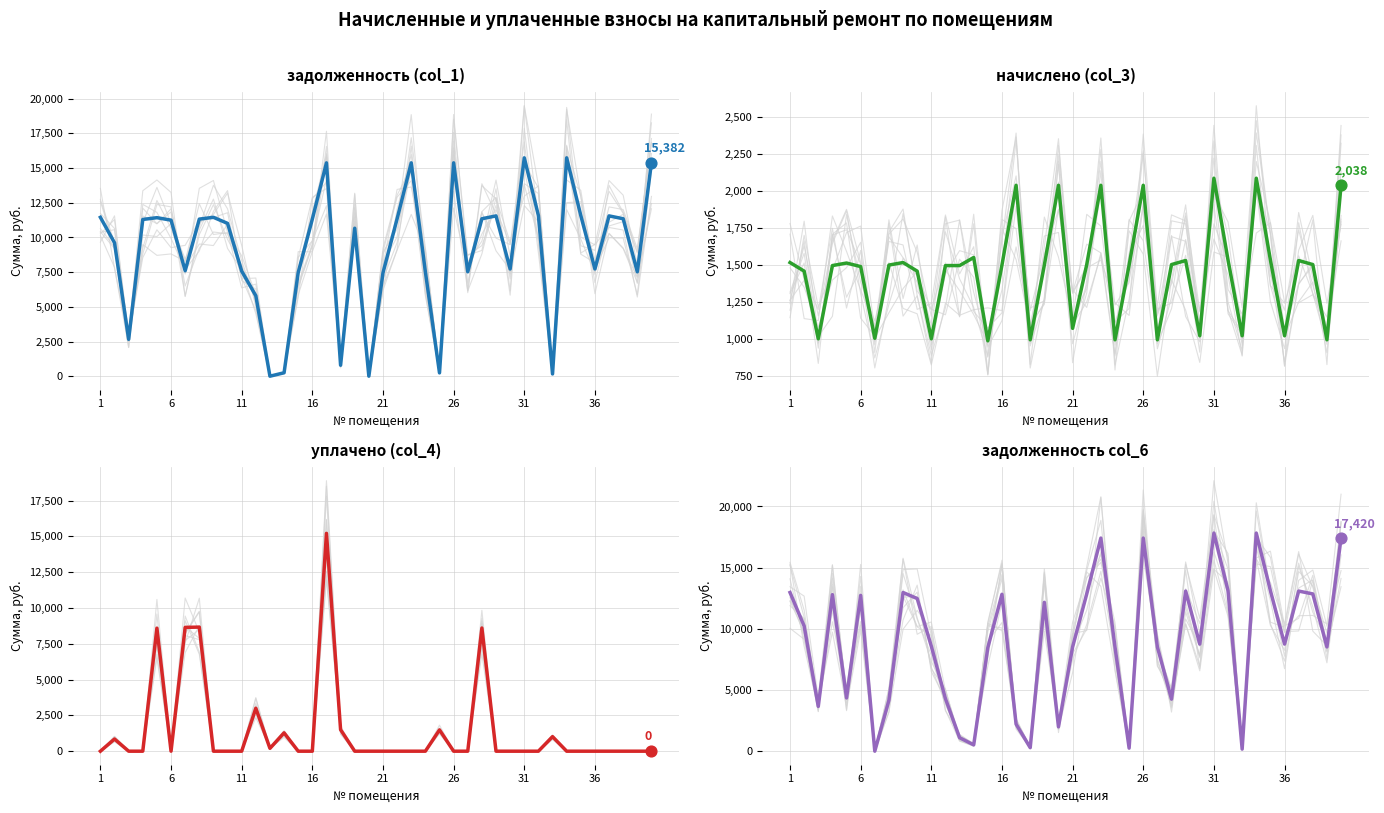

Is the value of задолженность col_6 at 23 greater than the value of начислено (col_3) at 21?

Yes